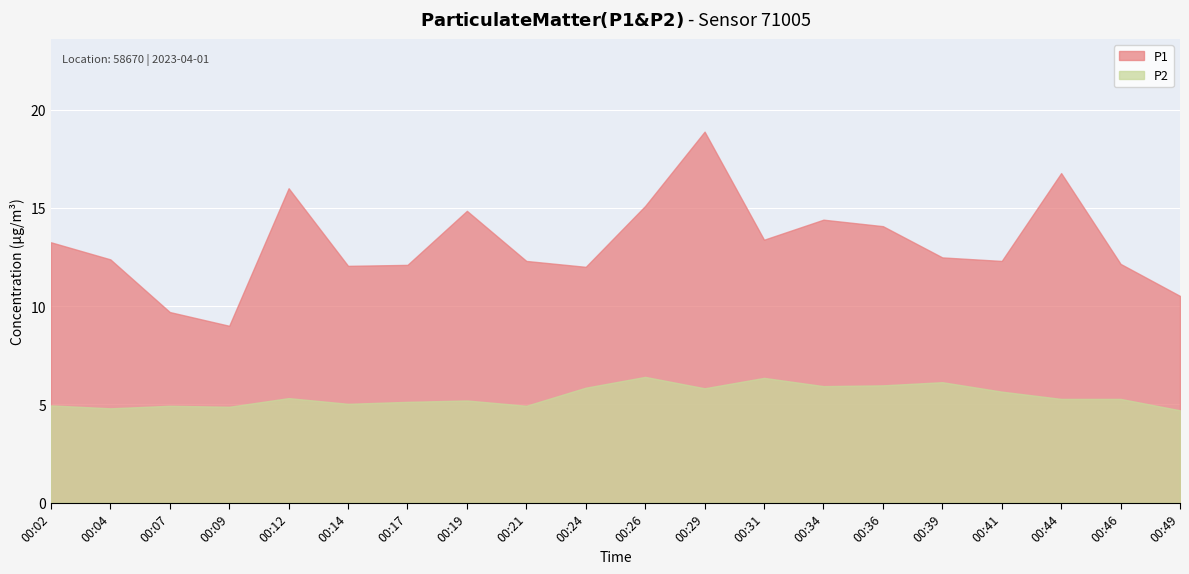

Which has a higher value, 00:36 or 00:41?

00:36